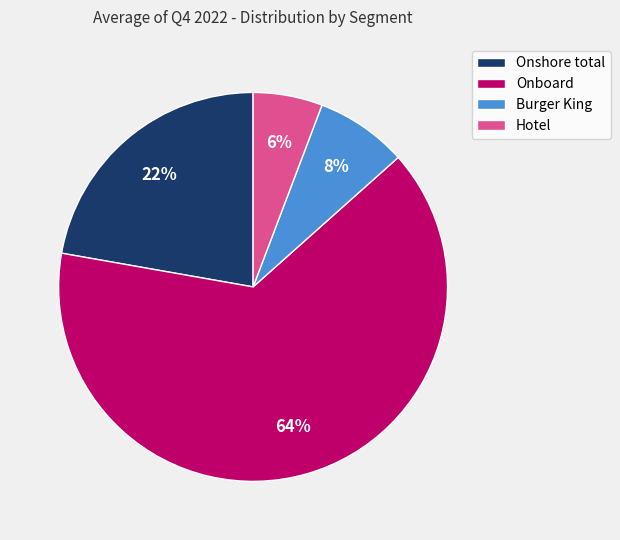

Approximately how many times larger is the value at Onshore total compared to Onboard?

0.3